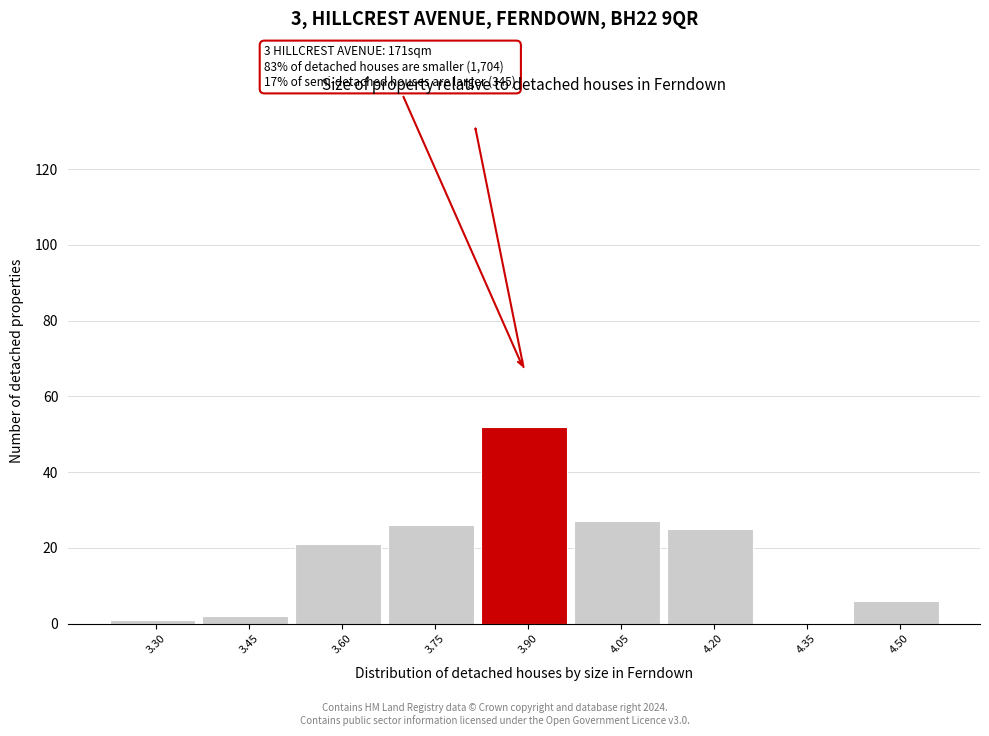

Reading left to right, list all the values displayed in this chart.

3.30=1	3.45=2	3.60=21	3.75=26	3.90=52	4.05=27	4.20=25	4.35=0	4.50=6